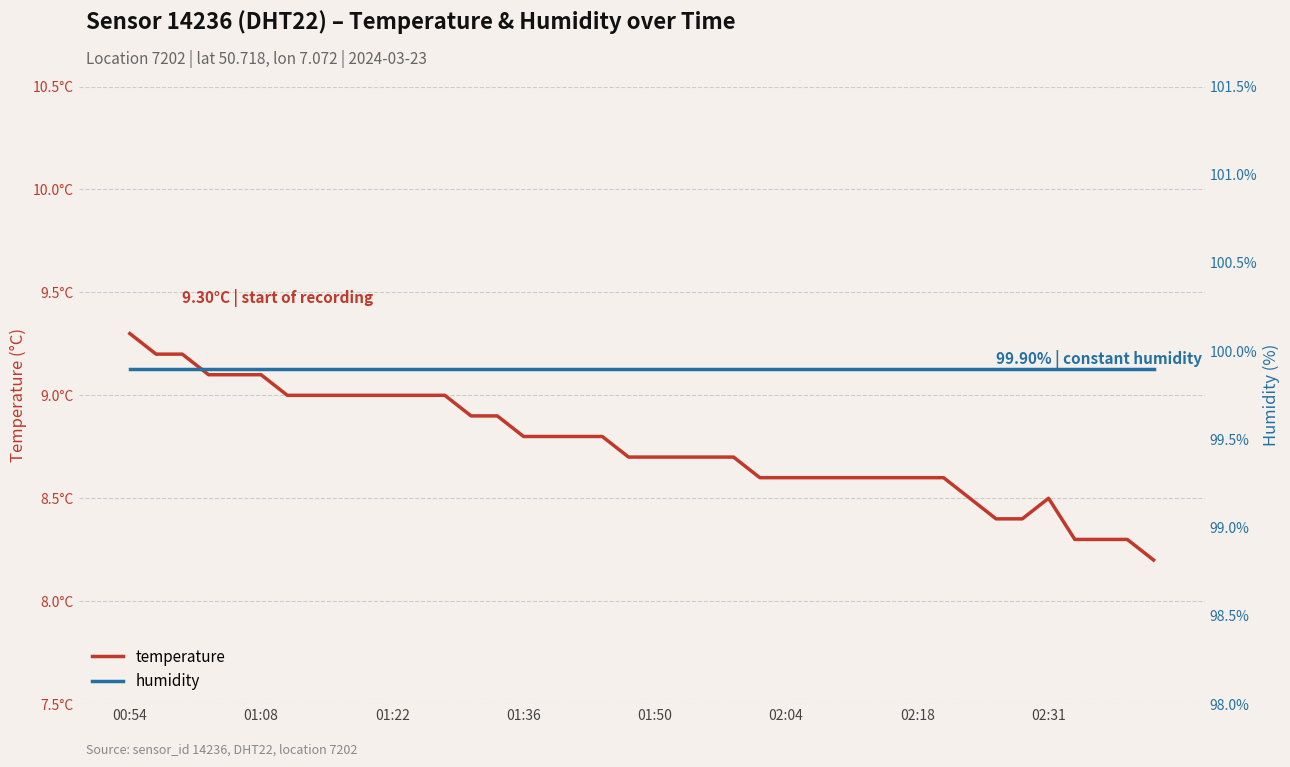

At how many categories does at least one series exceed 29?

40